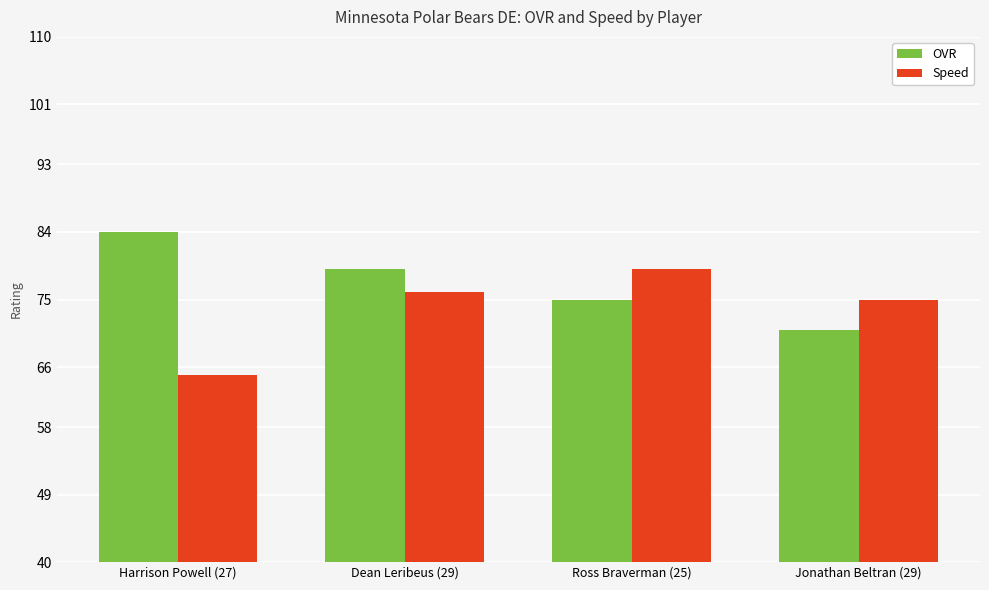

Where does the OVR series first go above 79?

Harrison Powell (27)